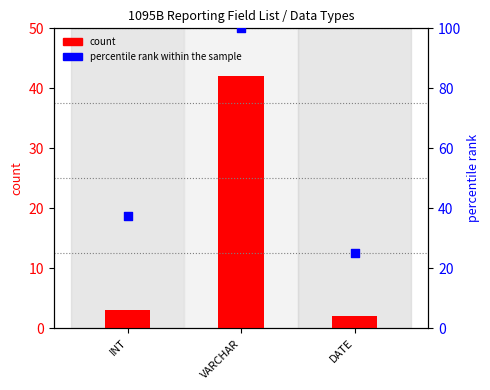

Which series has the largest Y range (max minus min)?

percentile rank within the sample